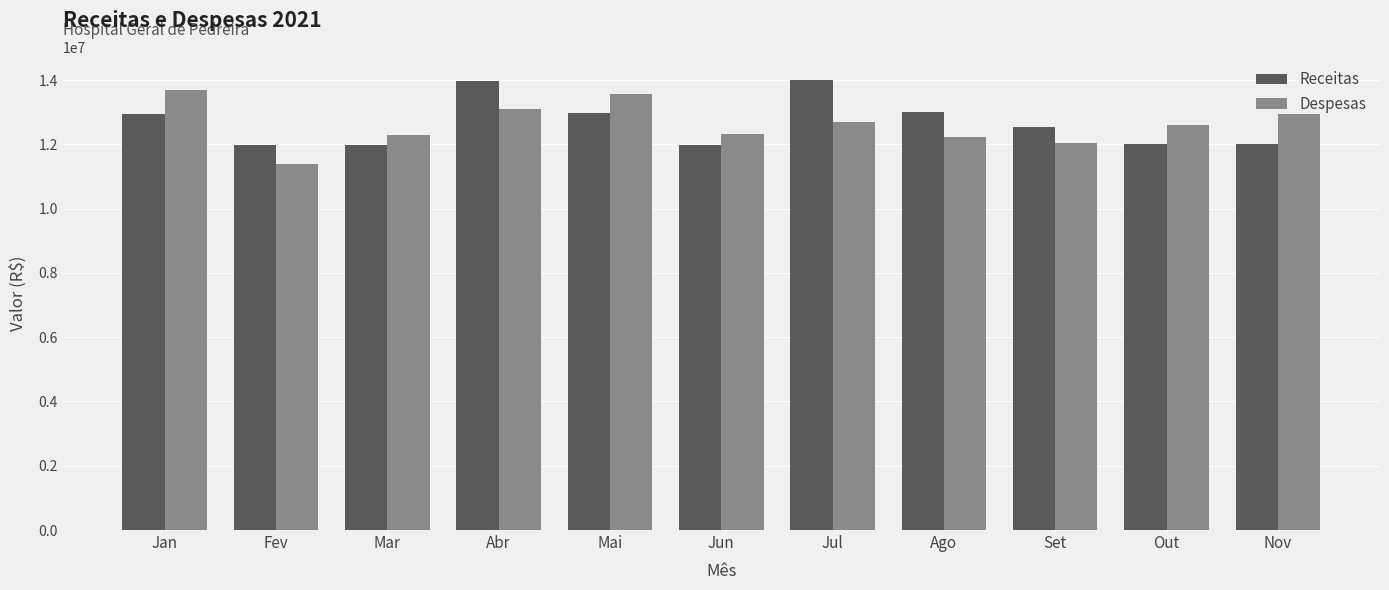

The value of Despesas at Mai is 17646804.9. True or false?

False